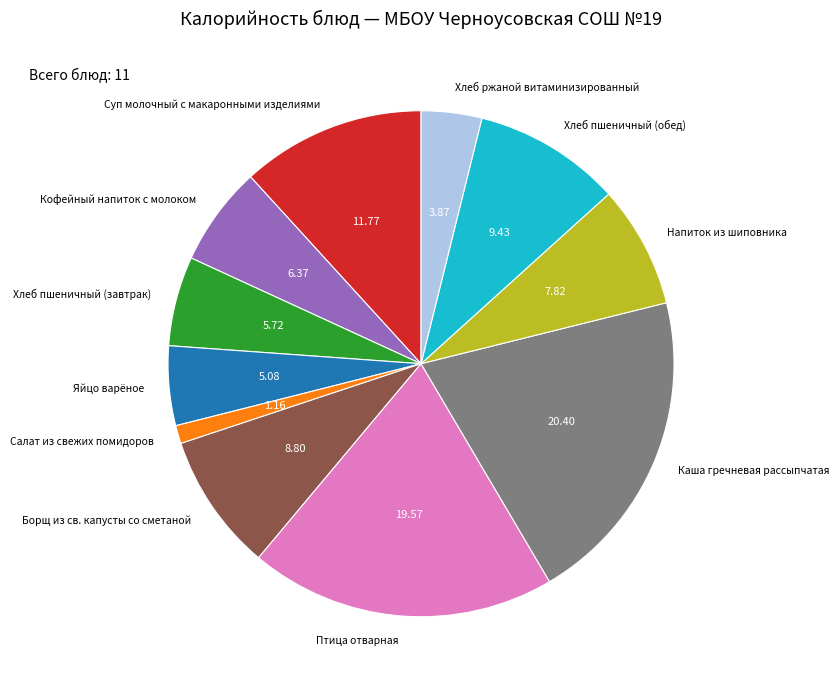

Between Салат из свежих помидоров and Хлеб пшеничный (завтрак), which is larger?

Хлеб пшеничный (завтрак)